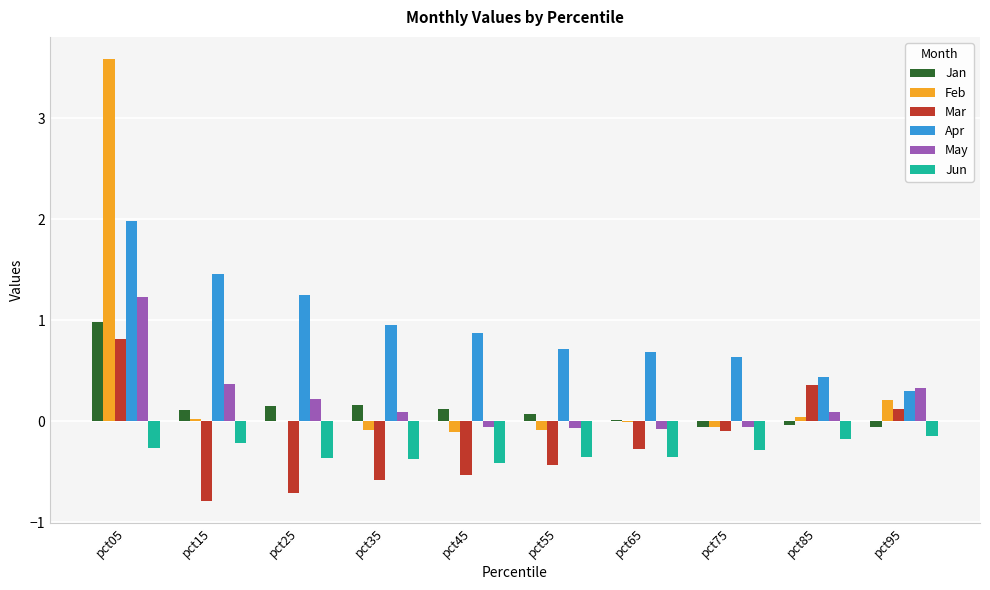

At which category does the chart reach its peak across all series?

pct05